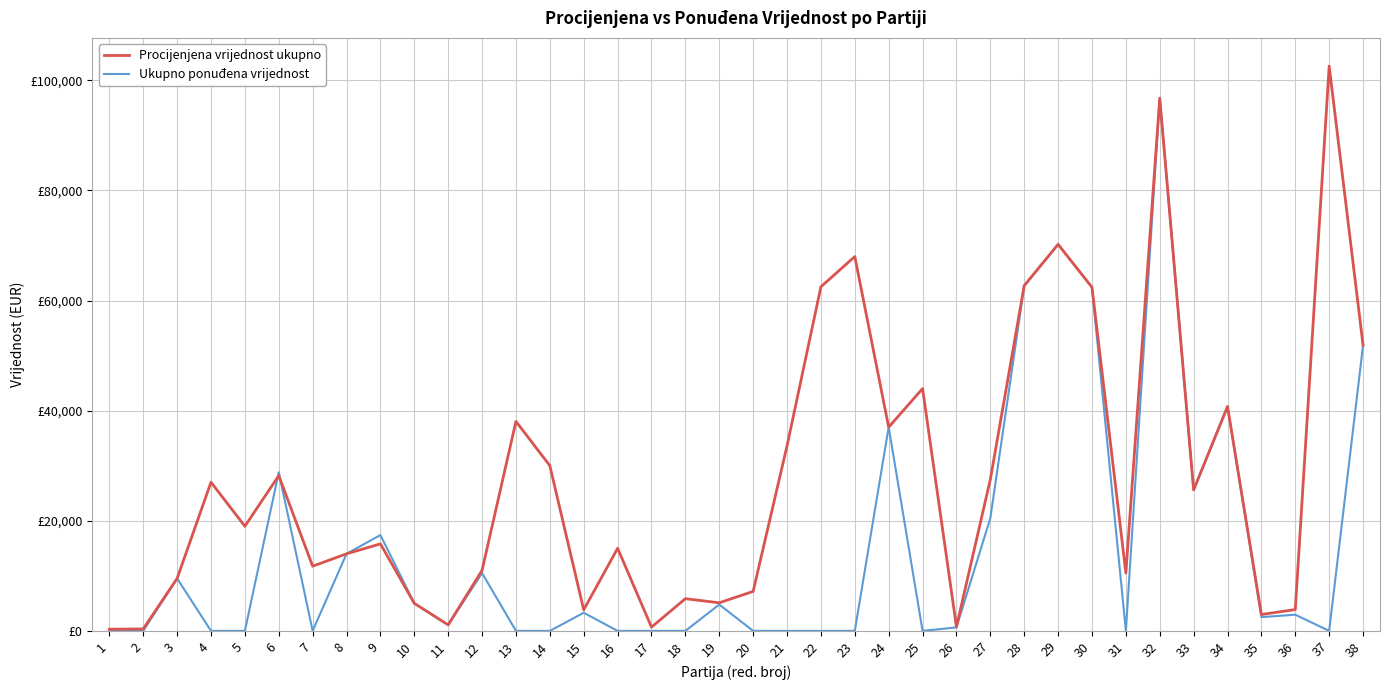

The value of Procijenjena vrijednost ukupno at 15 is 3820.0. True or false?

True